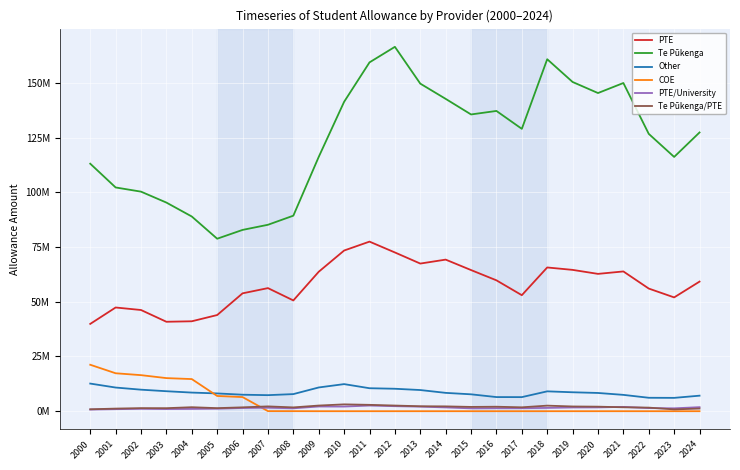

List the labels in order of COE value, smallest first.

2009, 2010, 2011, 2012, 2014, 2015, 2016, 2017, 2018, 2019, 2020, 2021, 2022, 2023, 2024, 2013, 2008, 2007, 2006, 2005, 2004, 2003, 2002, 2001, 2000